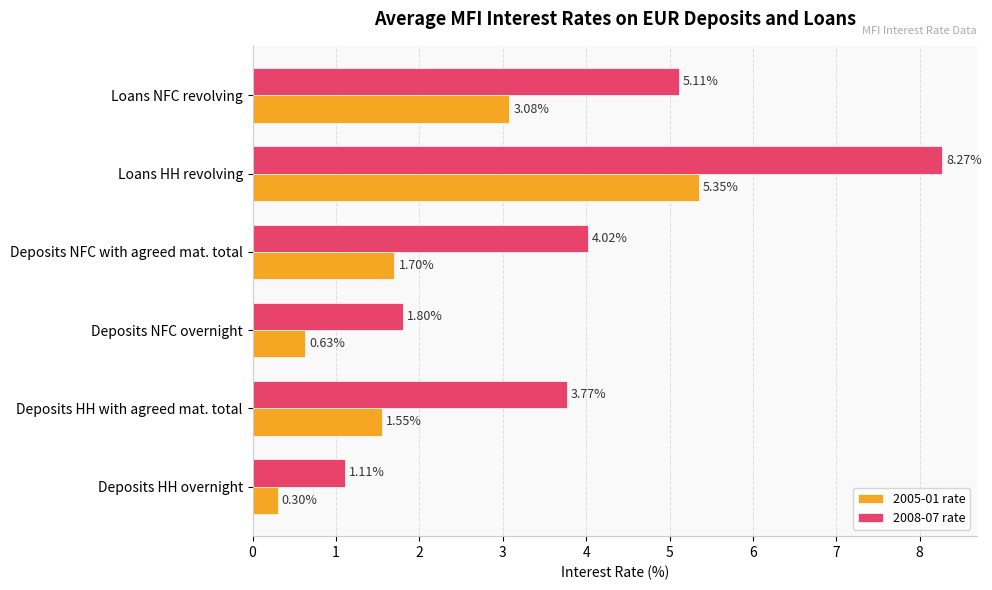

At how many categories does at least one series exceed 3?

4